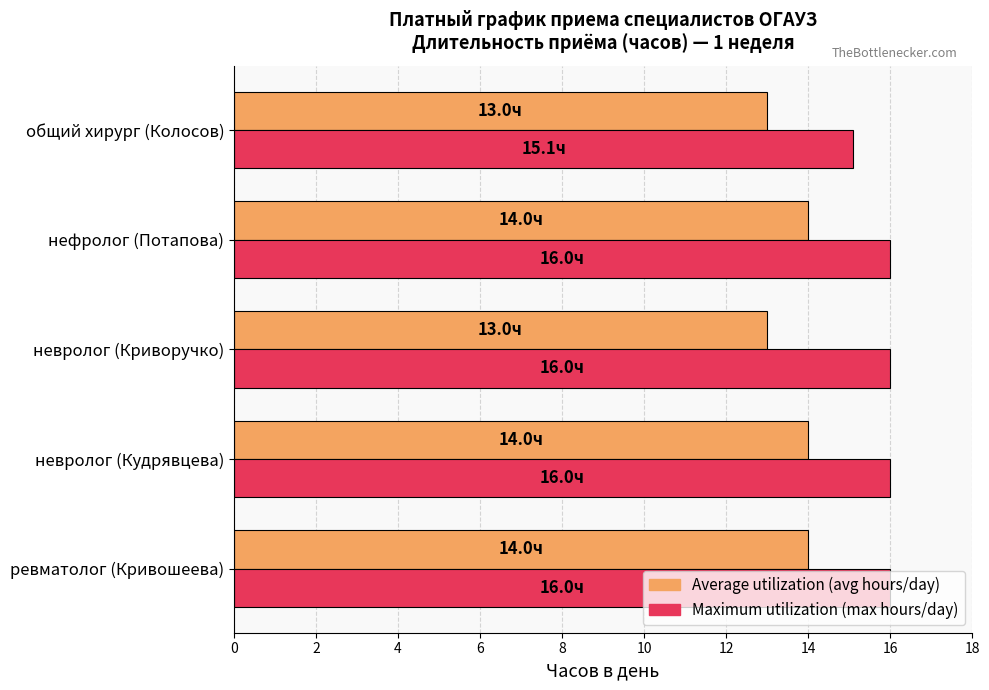

What is the total value across all series at ревматолог (Кривошеева)?

30.0